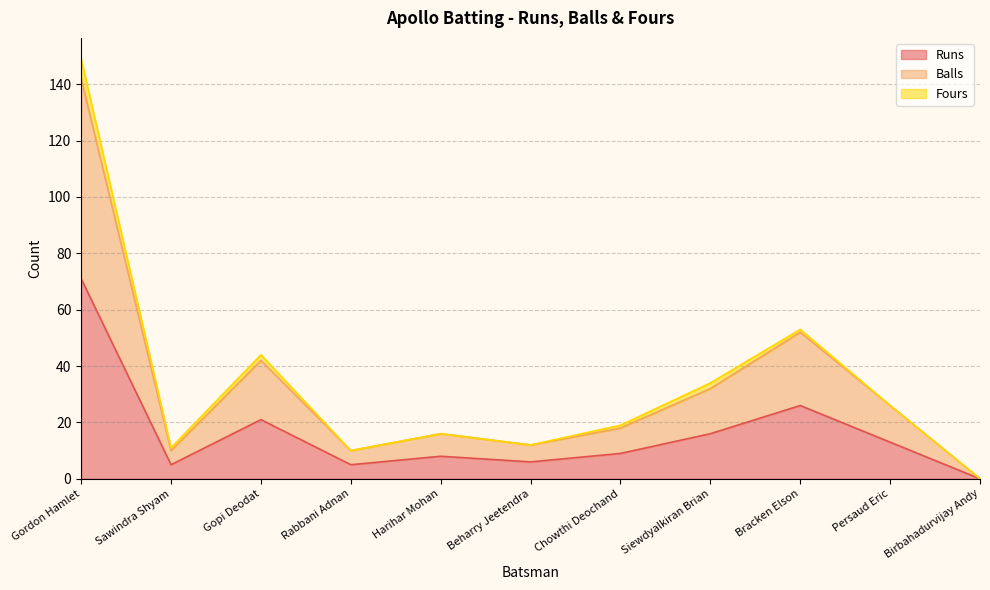

What is the approximate value of Balls at Siewdyalkiran Brian?

32